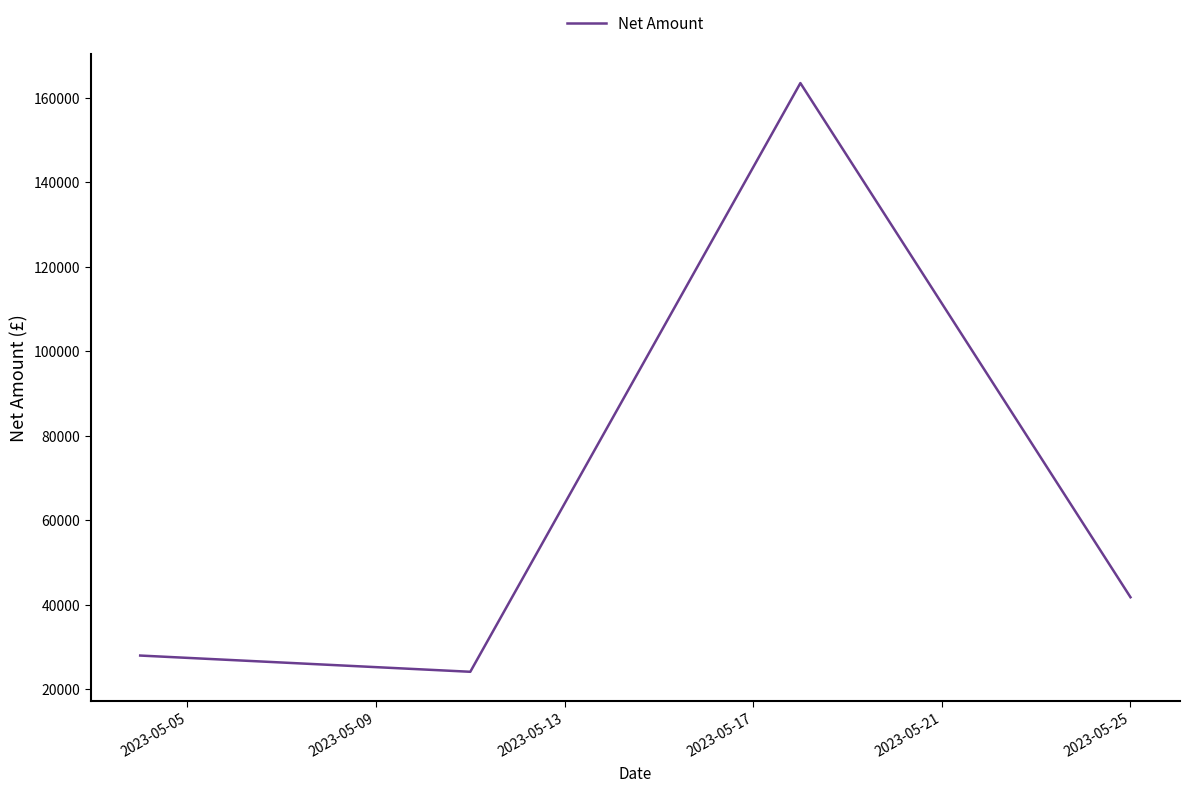

What is the greatest value displayed?

163511.3